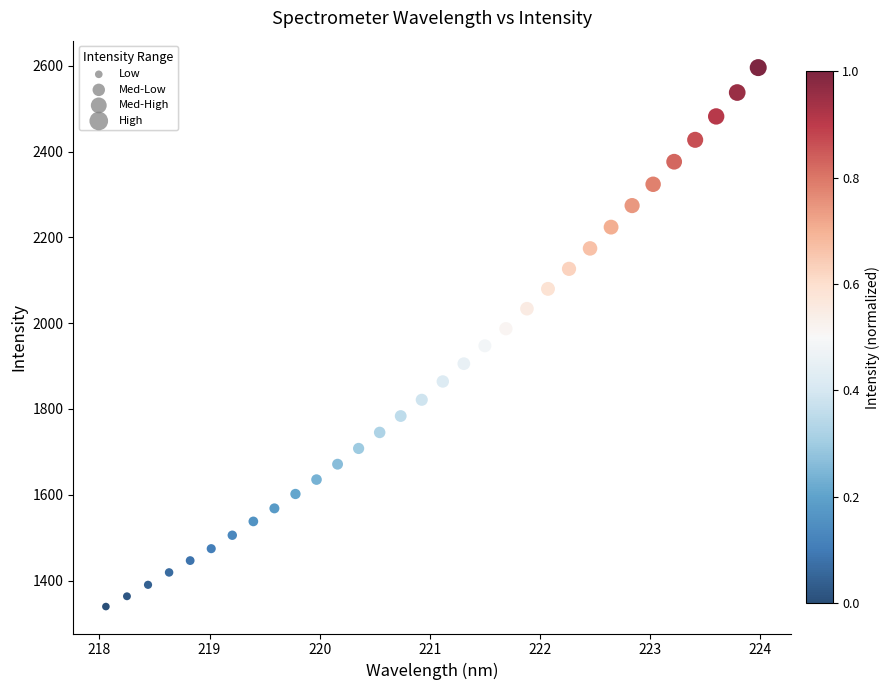

What is the range of Y values (max minus min)?

1256.5